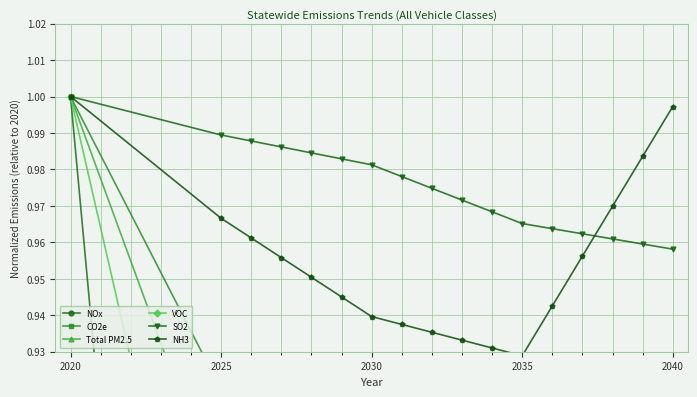

Does the chart display data point markers on the line(s)?

Yes